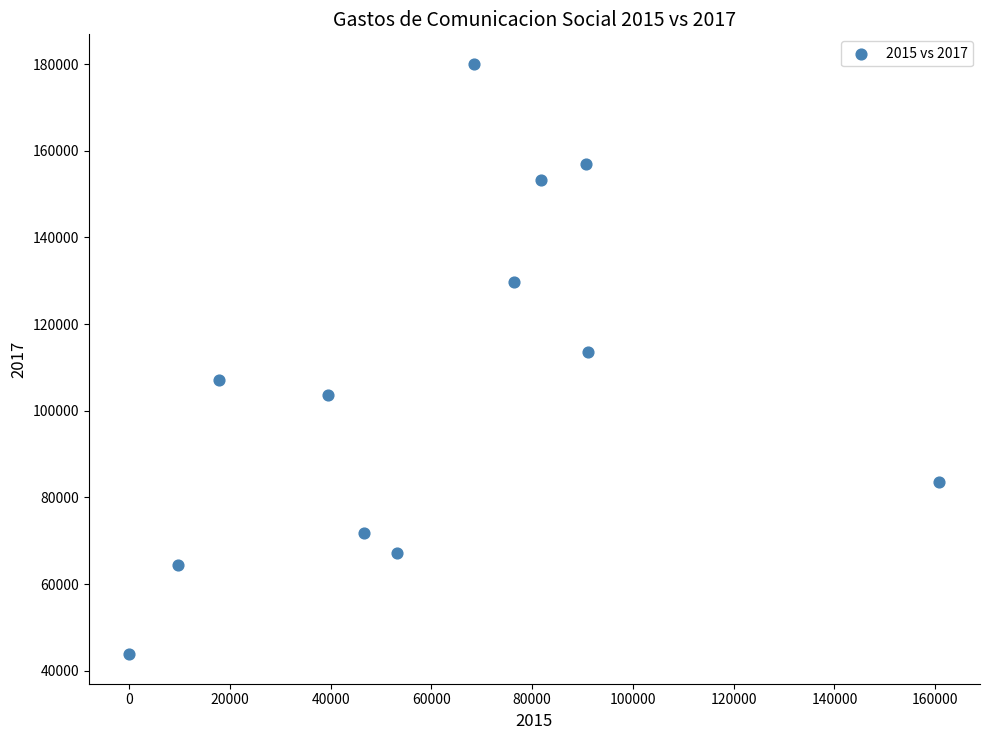

What Y value in the scatter plot is closest to 111949?

113471.2